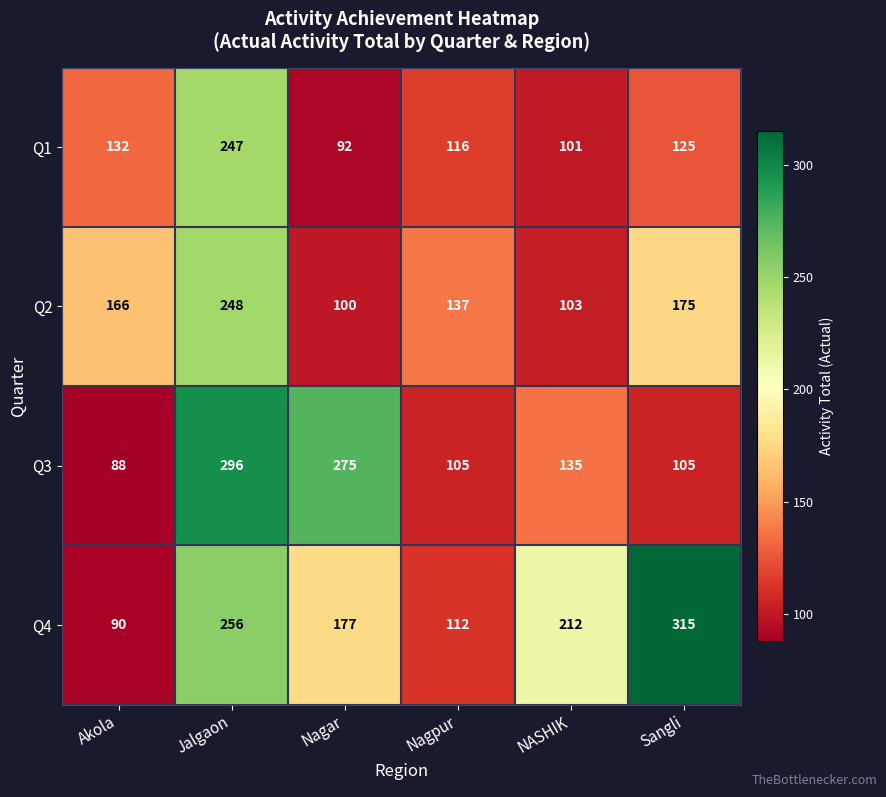

Which category has the lowest value across all series?

Akola